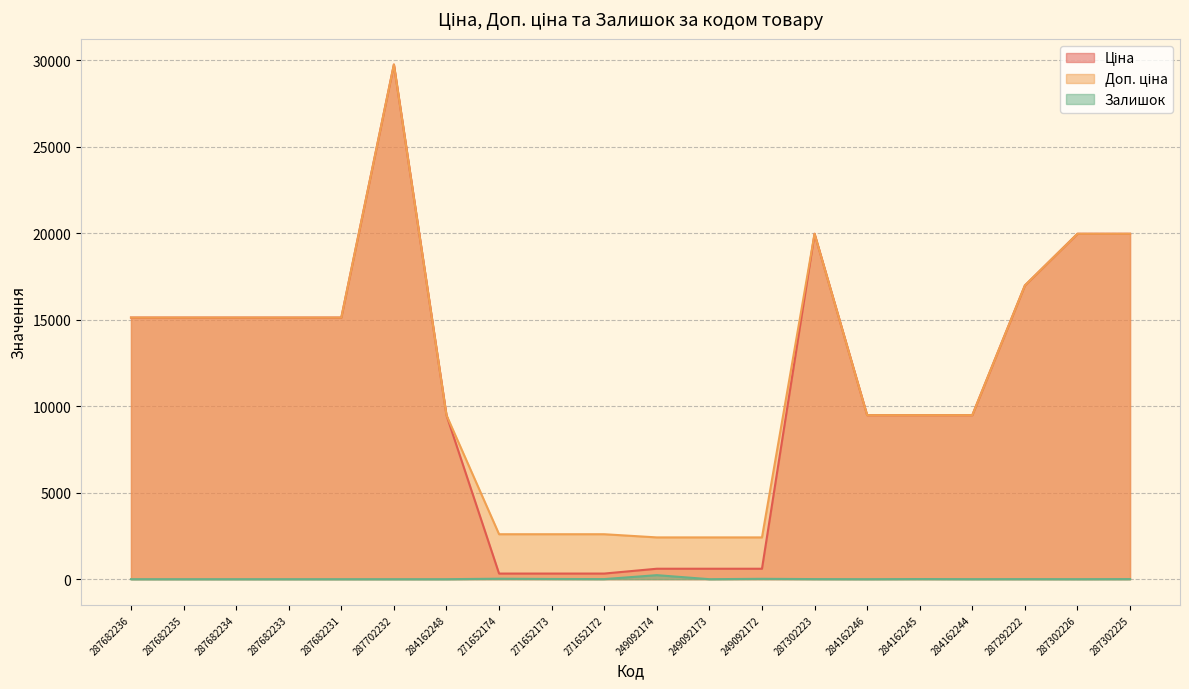

Does the chart have visible grid lines?

Yes